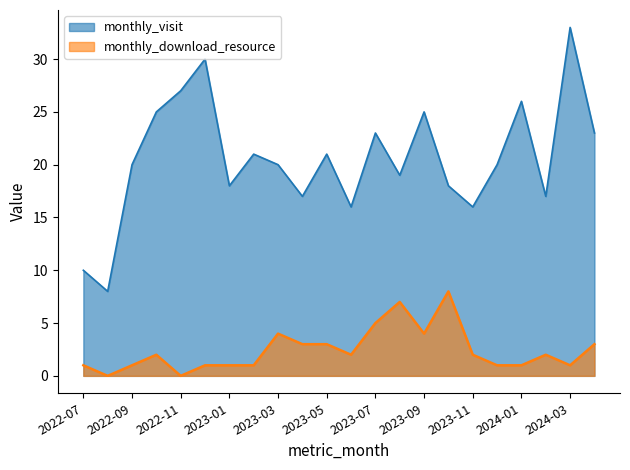

The value of monthly_download_resource at 2023-07 is 2. True or false?

False